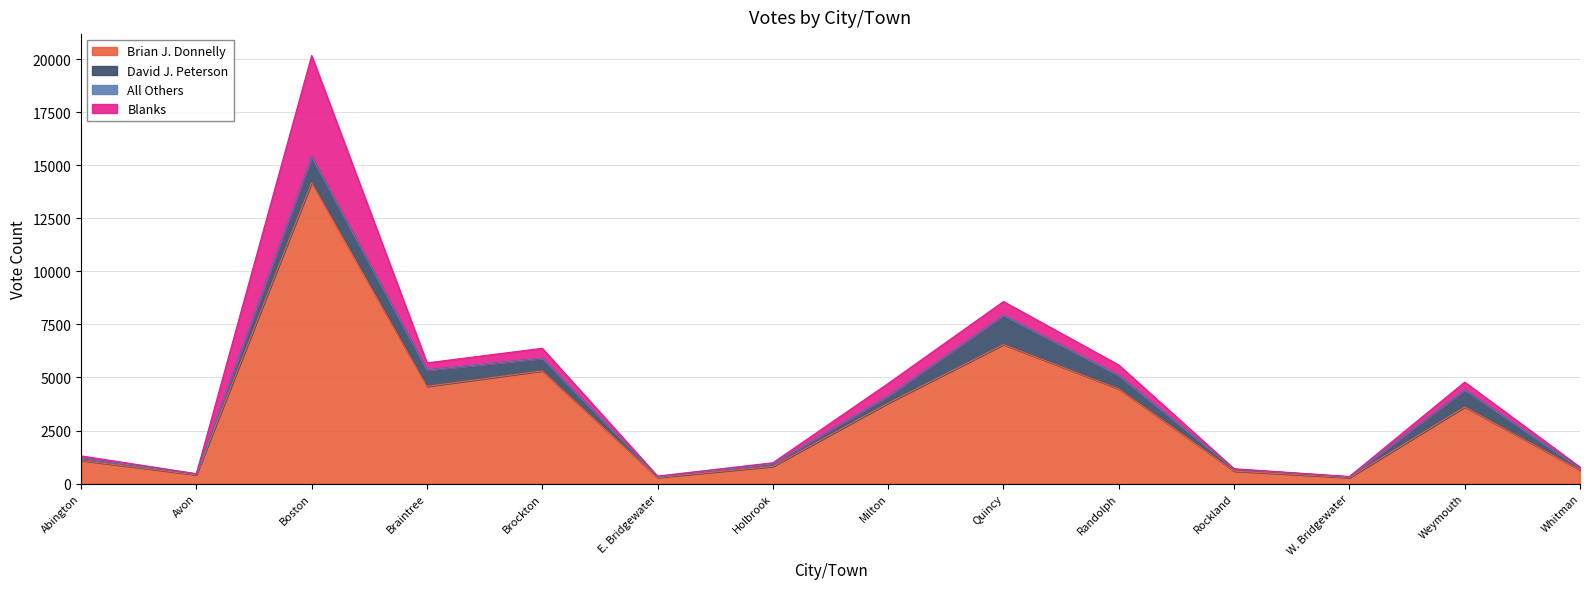

Which category has the lowest value in the David J. Peterson series?

W. Bridgewater